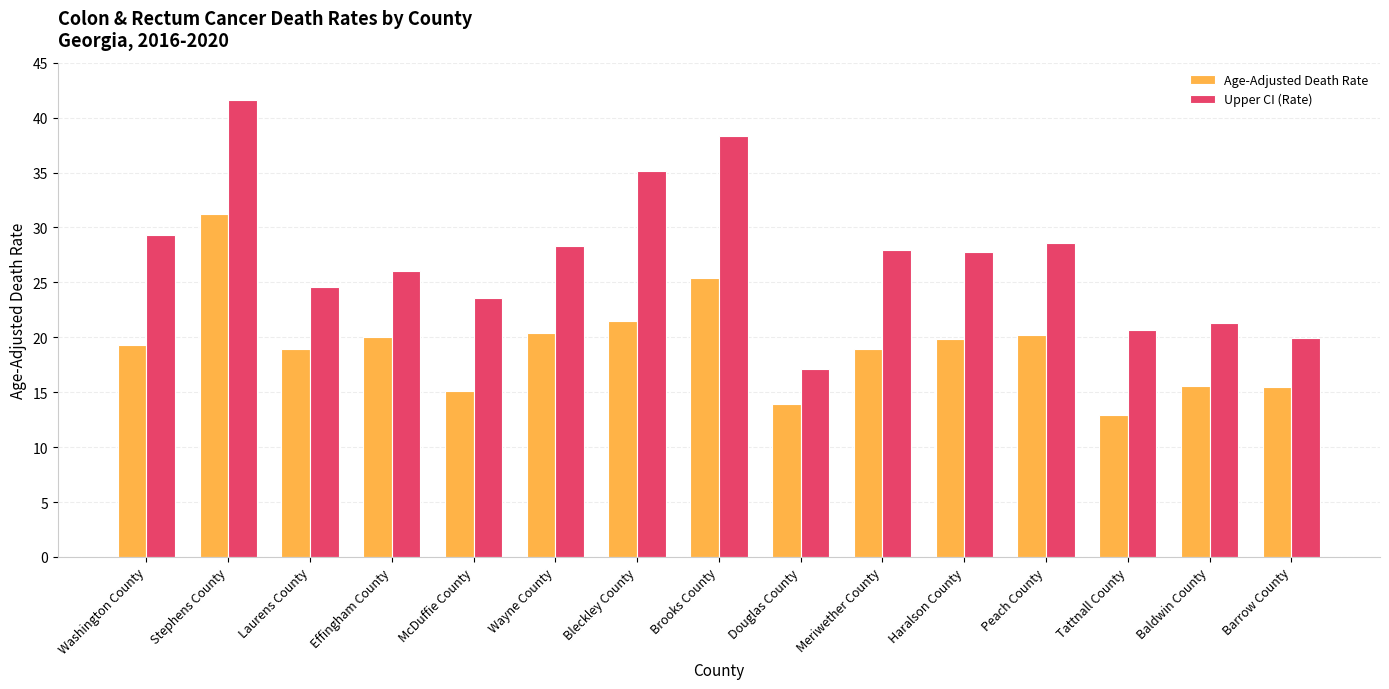

How many data points in Upper CI (Rate) are above 27?

8